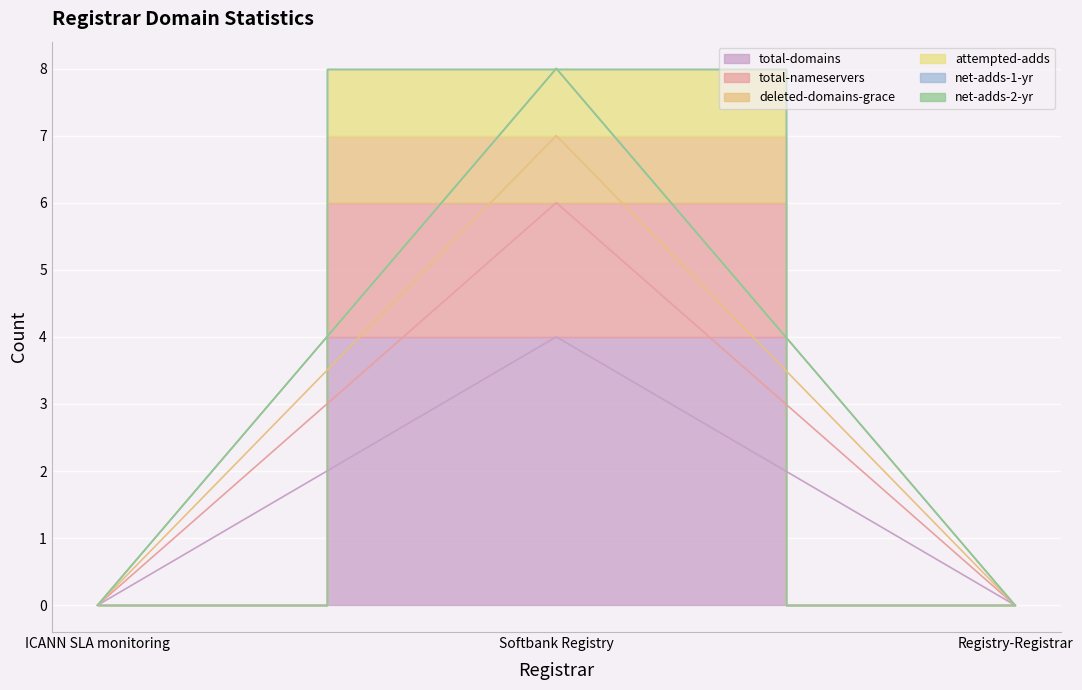

The value of attempted-adds at Registry-Registrar is 4. True or false?

False